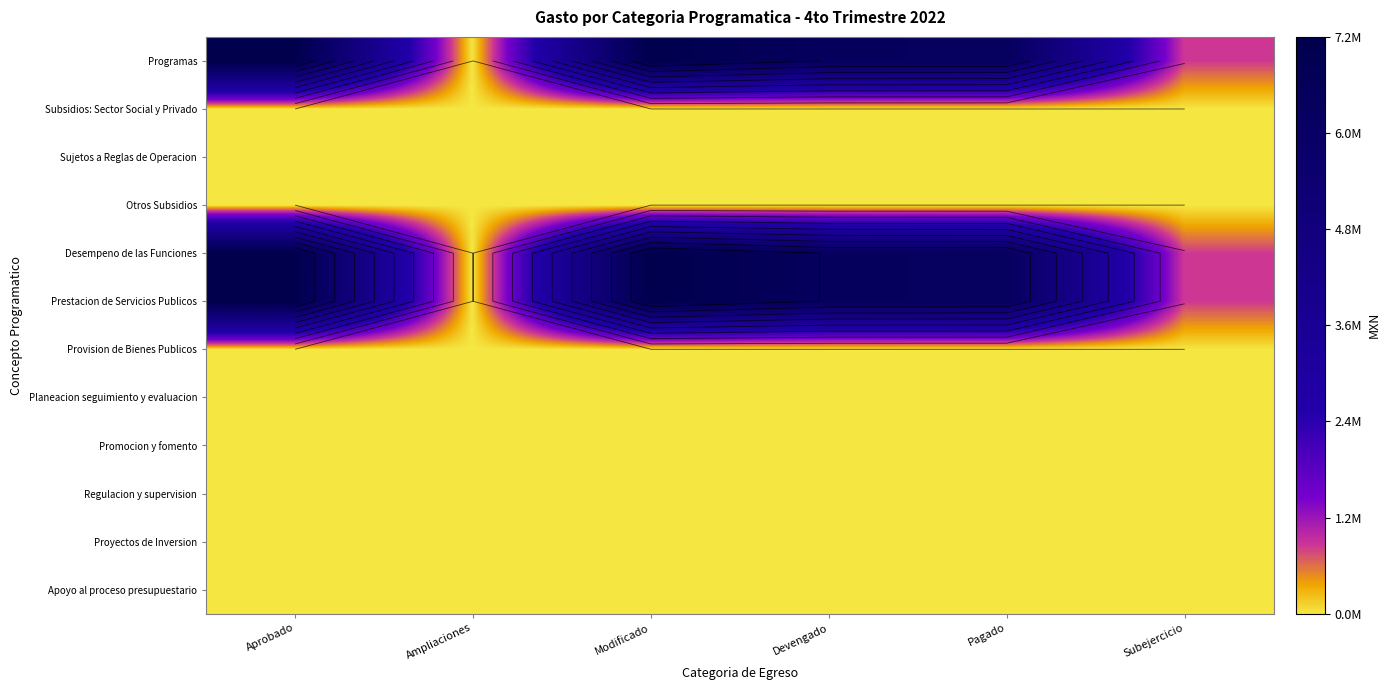

At which label does Proyectos de Inversion reach its minimum?

Aprobado